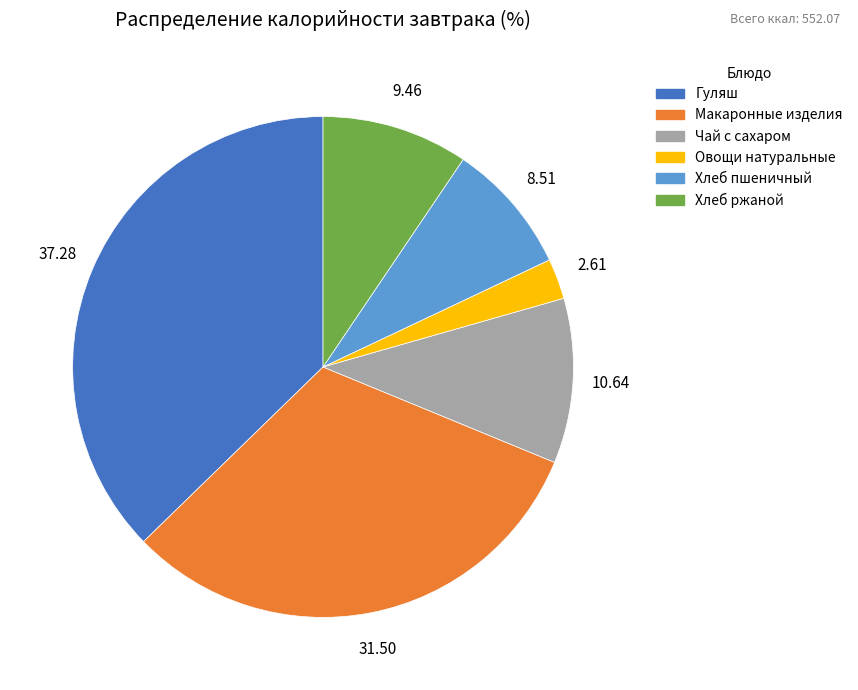

Is the sum of Овощи натуральные and Чай с сахаром greater than half?

No